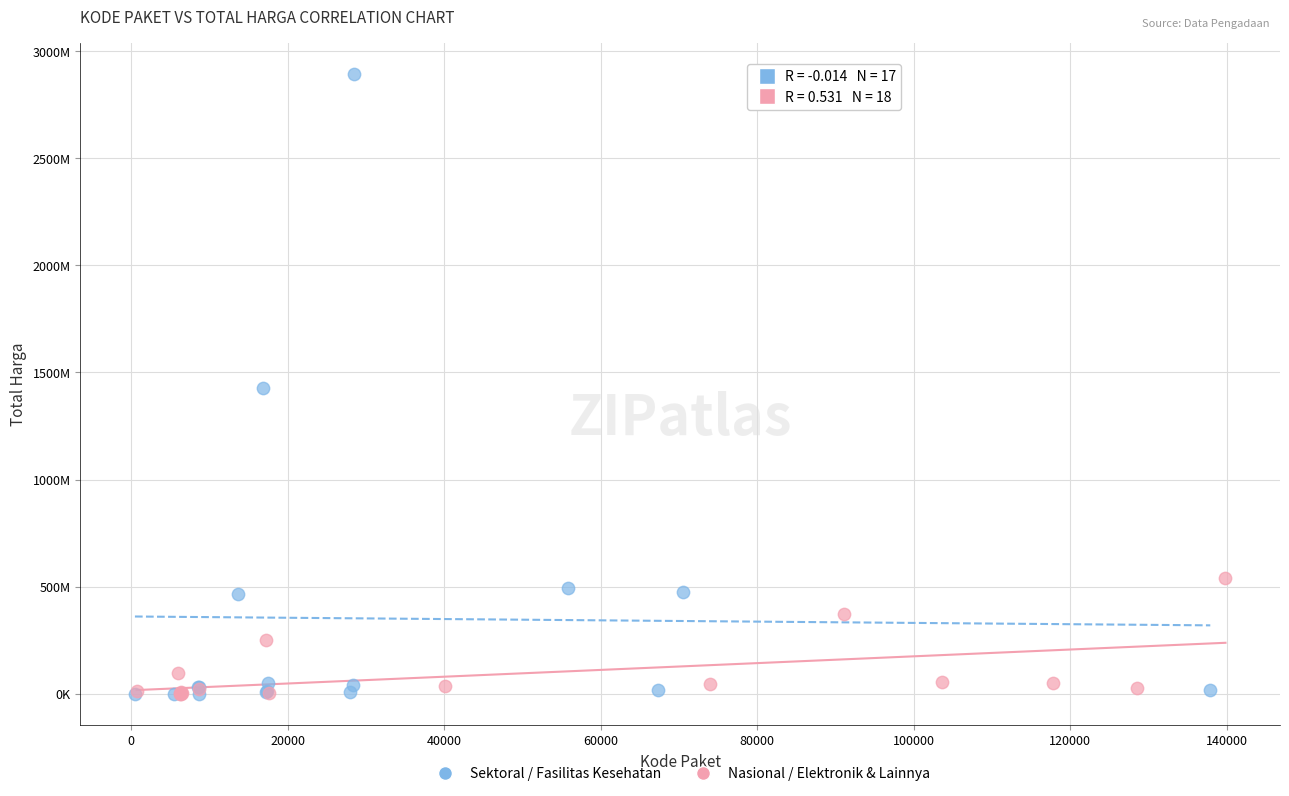

What are all the series names shown in the legend?

Sektoral / Fasilitas Kesehatan, Nasional / Elektronik & Lainnya